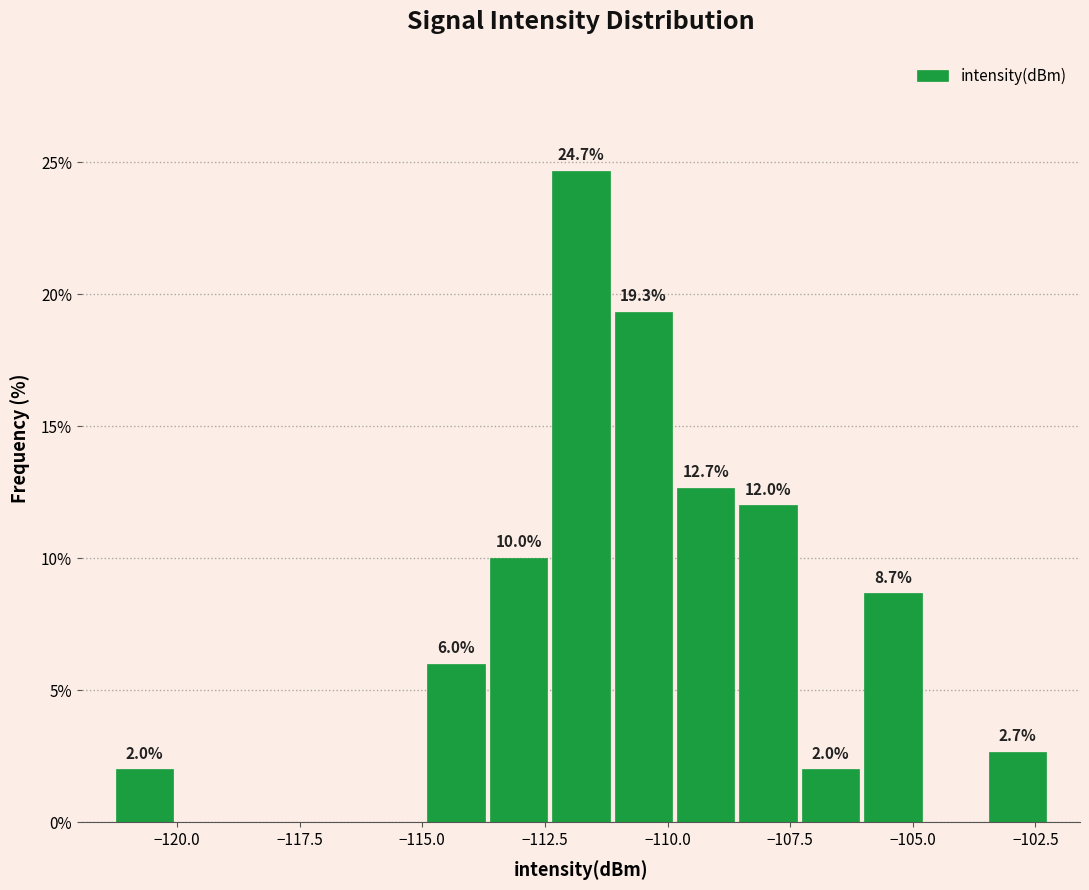

Around what value on the x-axis is the tallest bar? Give the approximate position of its centre, as read against the axis.

-112.0